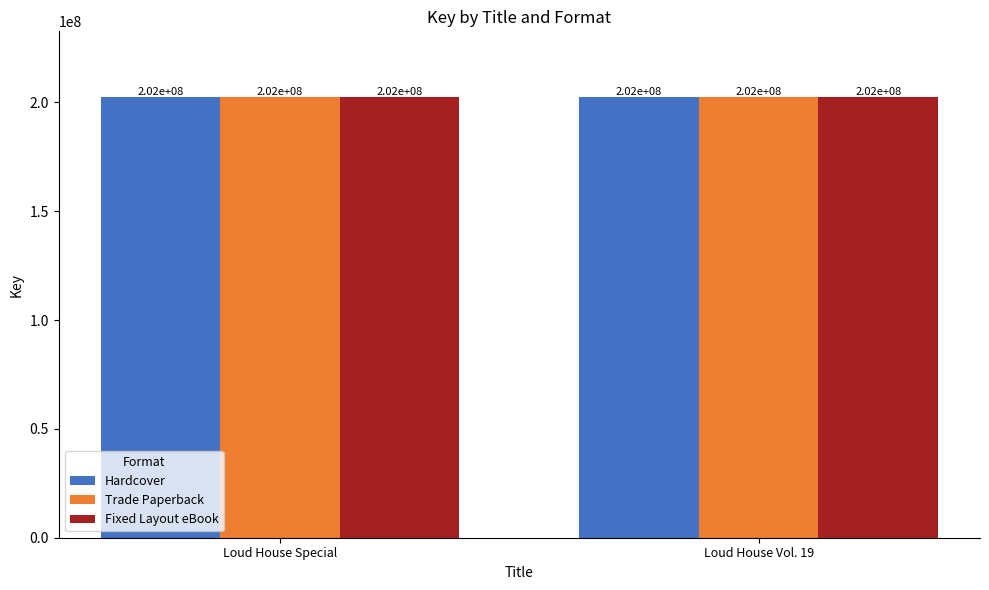

Rank the categories by Hardcover value from highest to lowest.

Loud House Special, Loud House Vol. 19